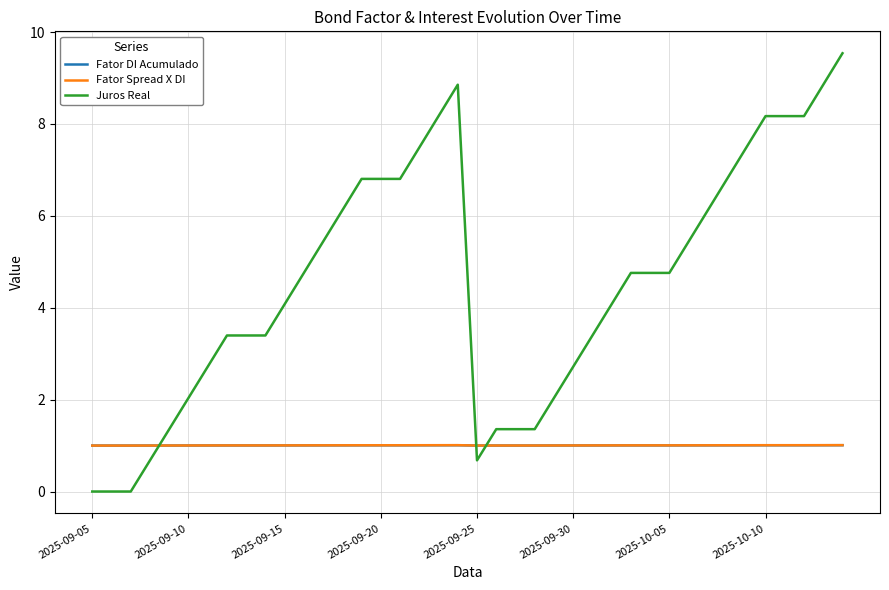

Which series has the largest range (max minus min)?

Juros Real